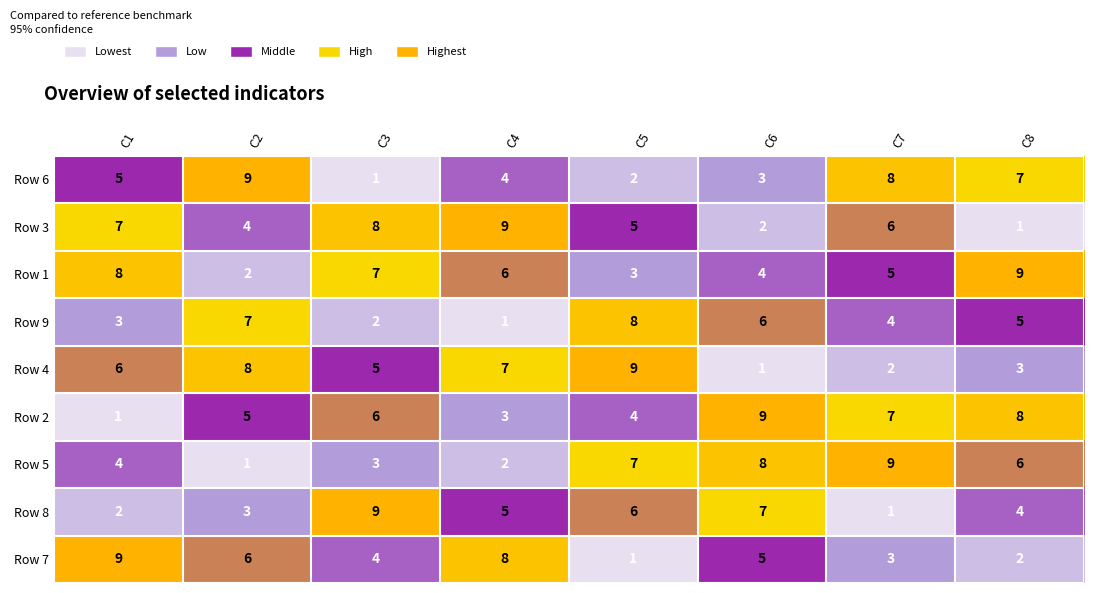

Where is Row 1 nearest to the value 5?

C7